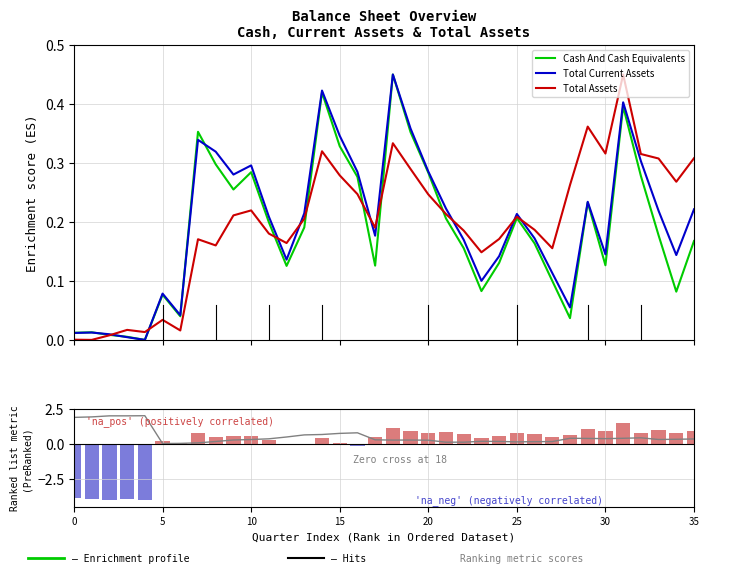

Between 2018-03-31 and 2018-06-30, which series saw the biggest shift?

Cash And Cash Equivalents